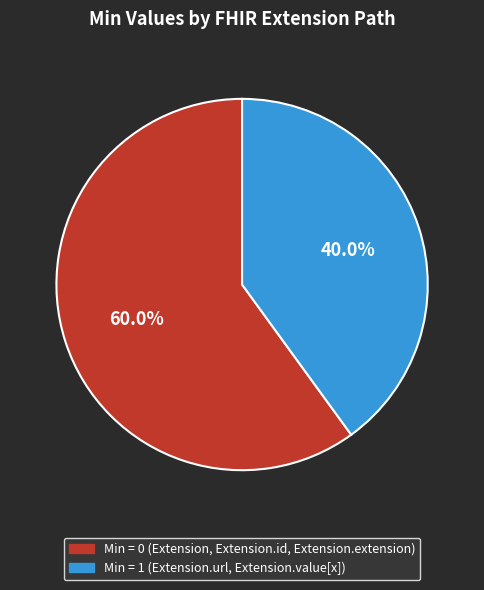

Is there a majority slice in this chart?

Yes